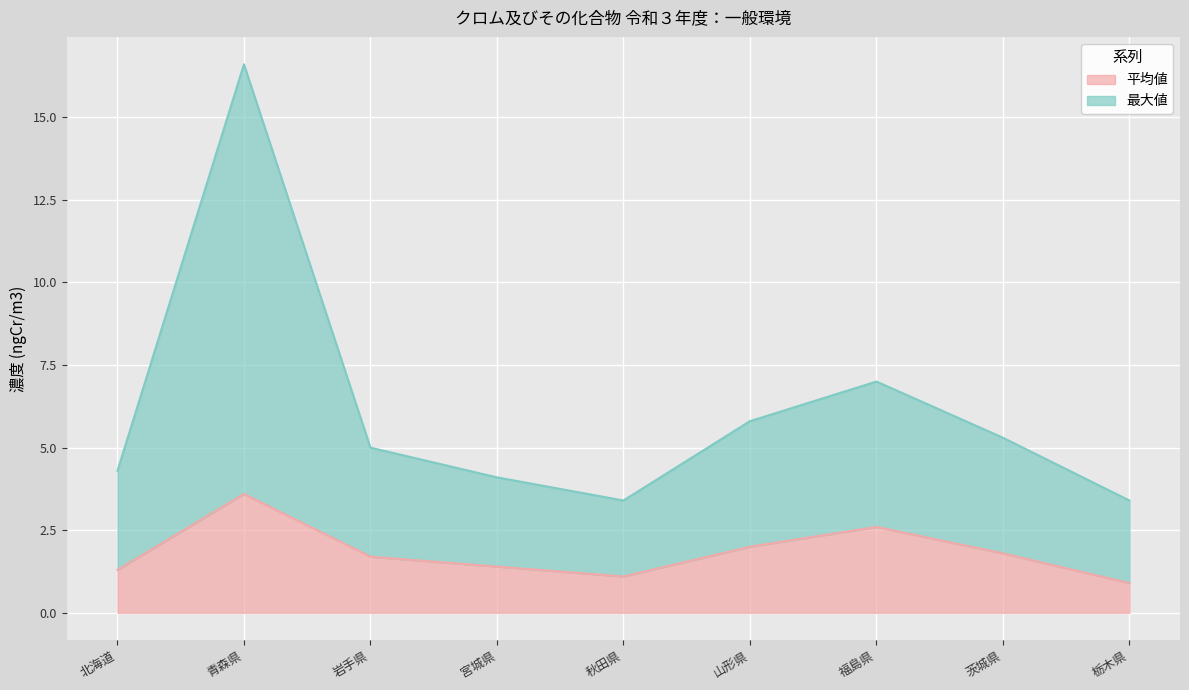

What are all the series names shown in the legend?

平均値, 最大値